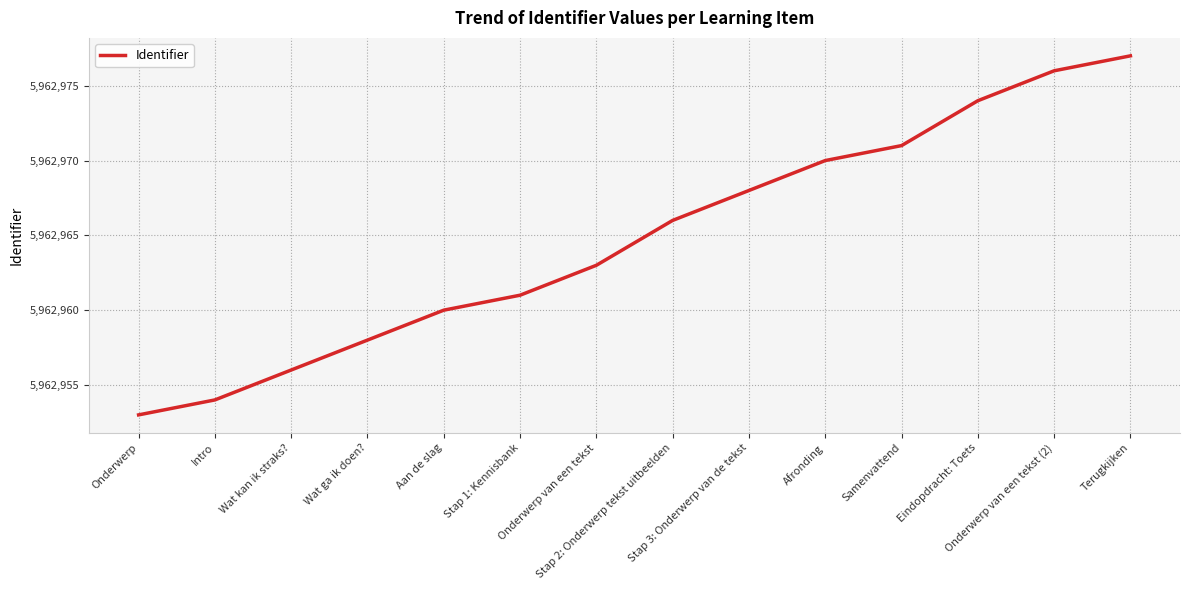

Is it true that the value at Stap 1: Kennisbank is 5962961?

True